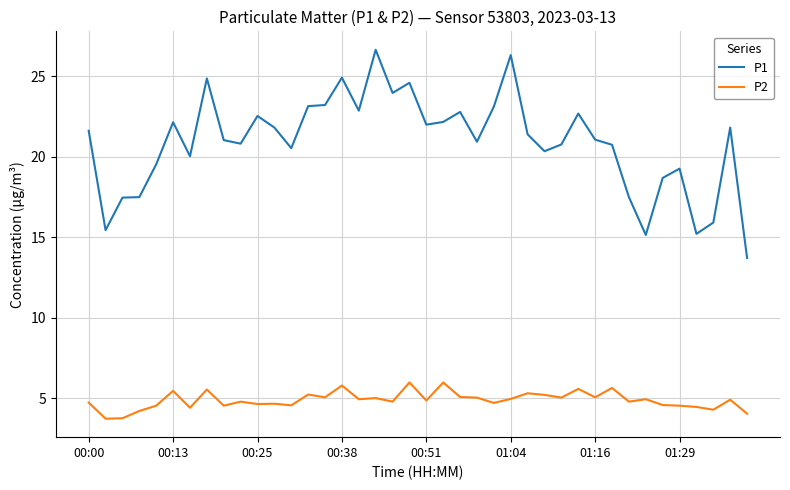

Does the chart display data point markers on the line(s)?

No